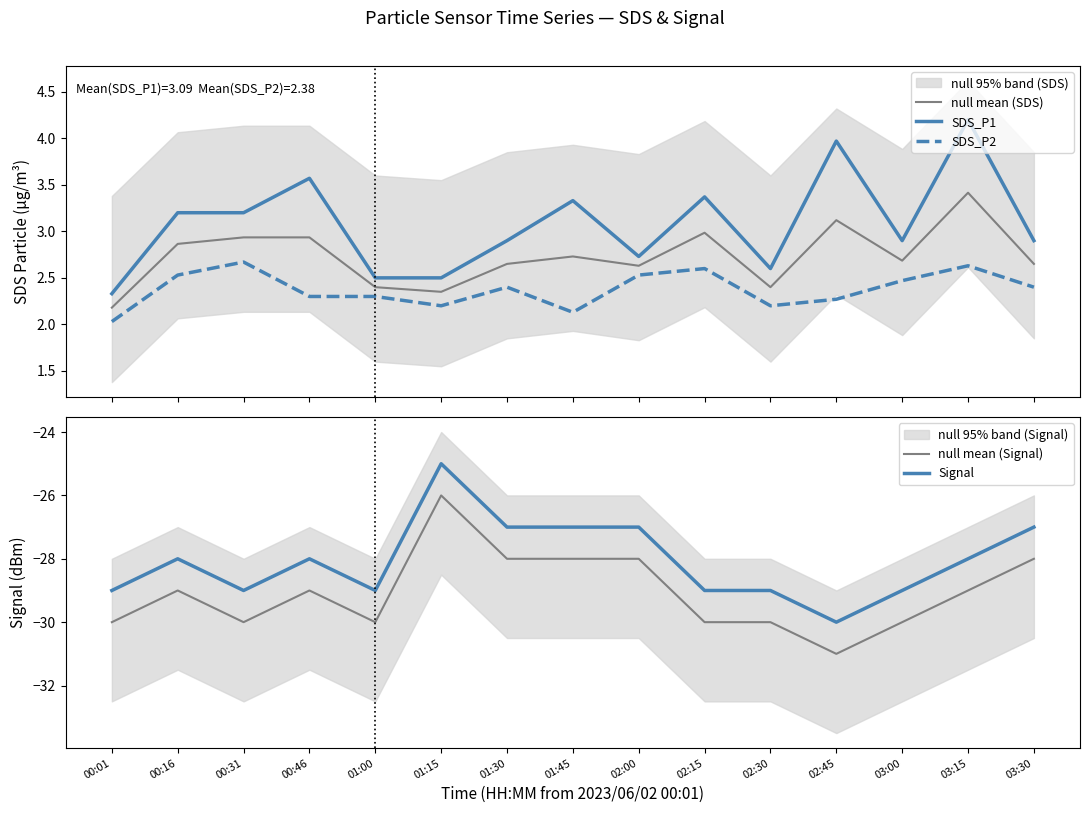

What is the label of the 7th point from the left?

01:30